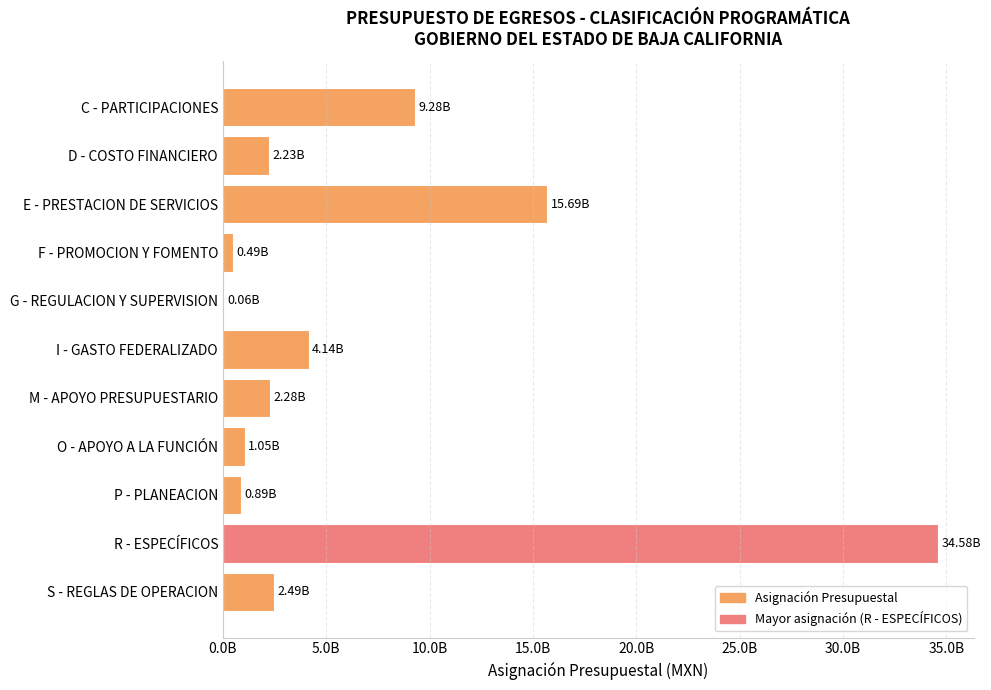

What is the smallest value displayed?

62521157.4